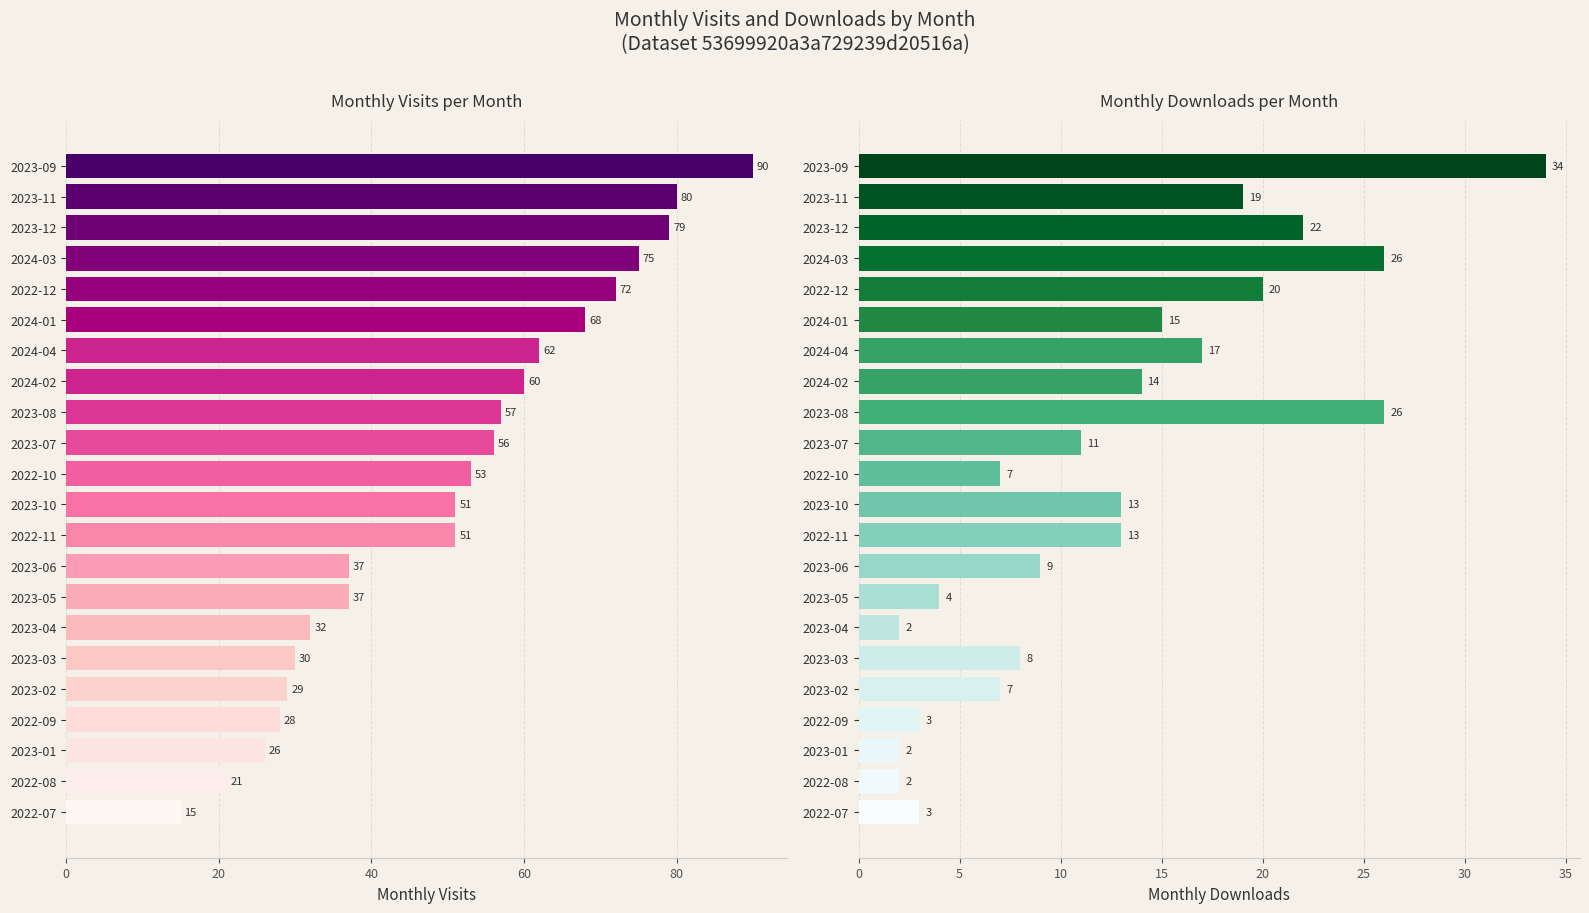

Which series has the largest total across all categories?

monthly_visit